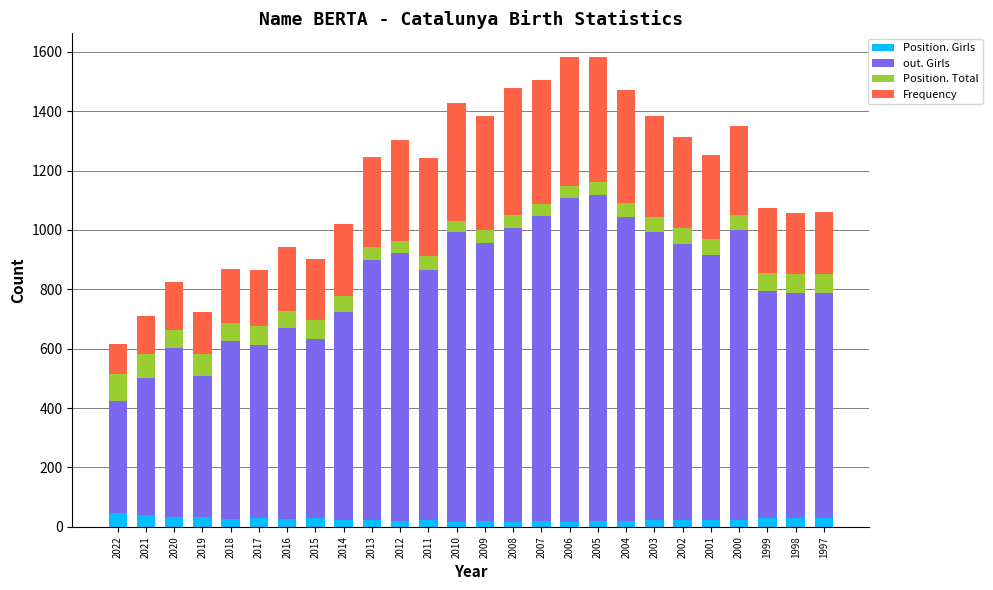

True or false: Position. Girls has a value of 23 at 2000.

True